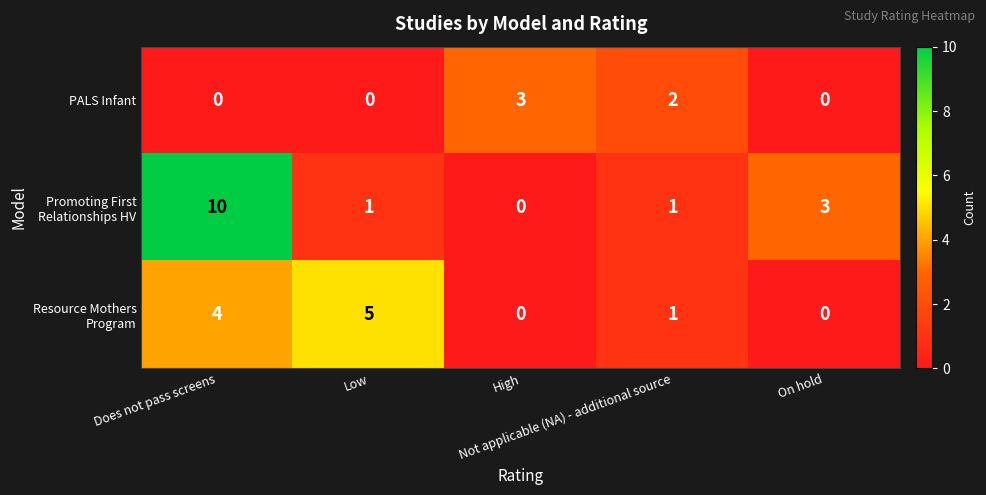

What is the highest value of the PALS Infant series?

3